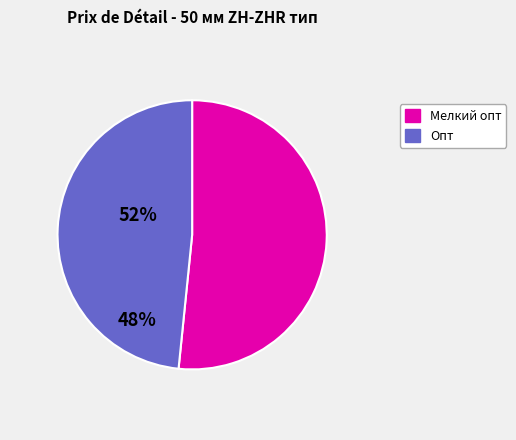

Is there a majority slice in this chart?

Yes